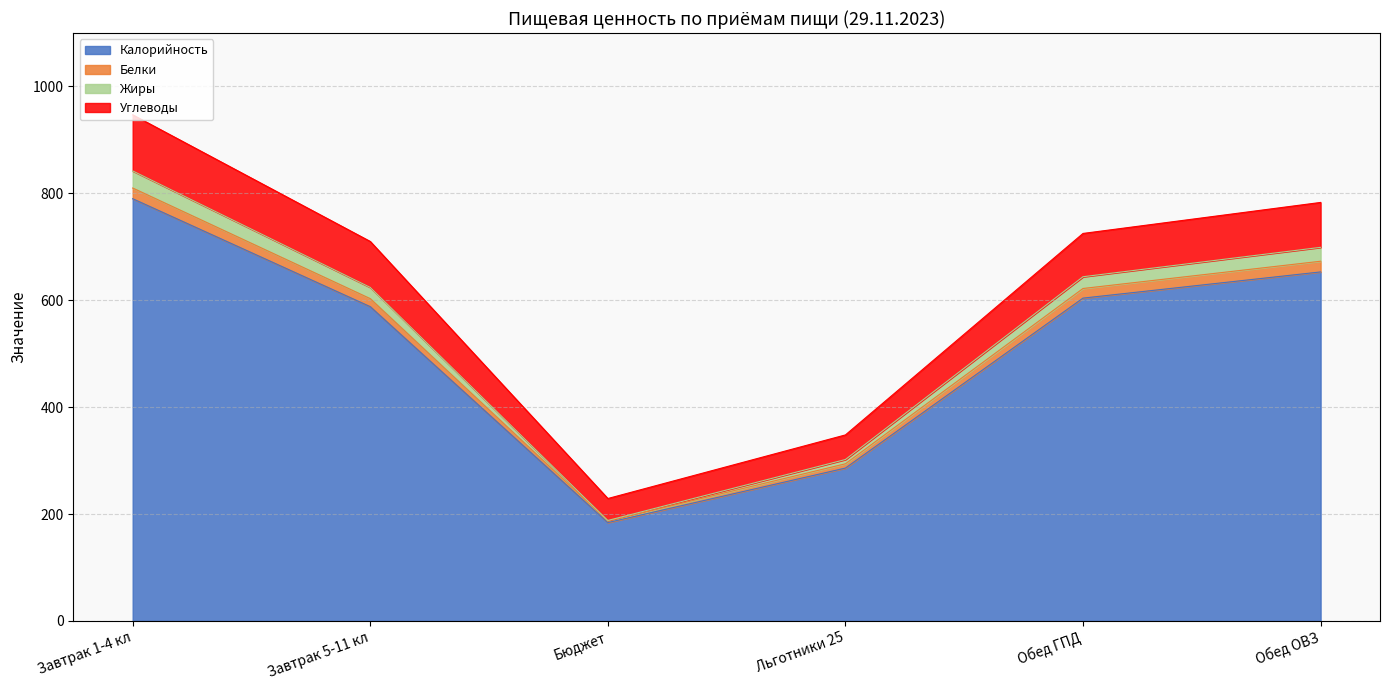

At which label is Жиры closest to 515?

Завтрак 5-11 кл